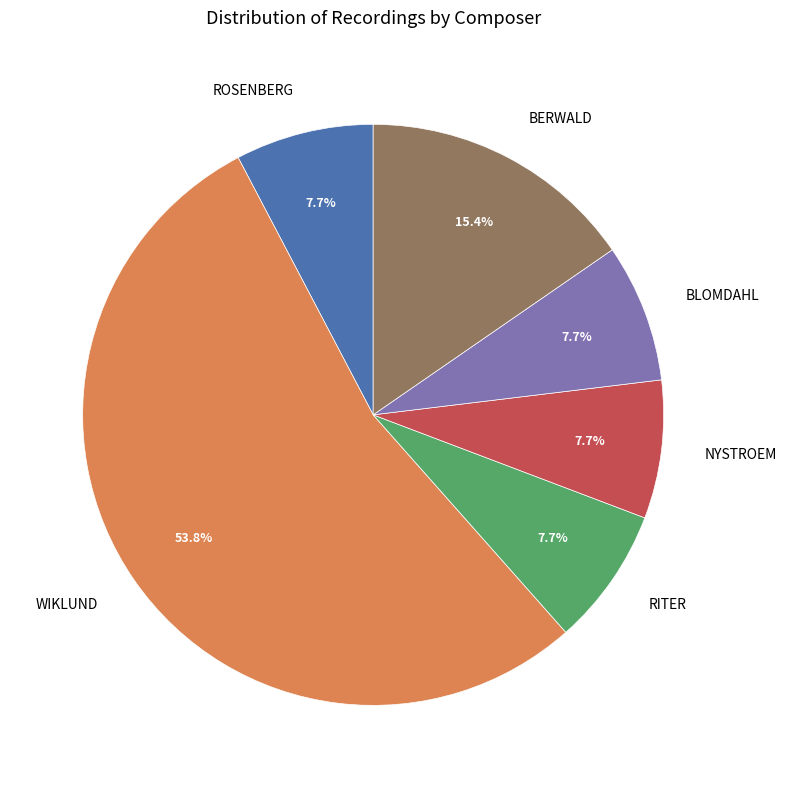

What portion of the pie excludes BERWALD?

84.6%